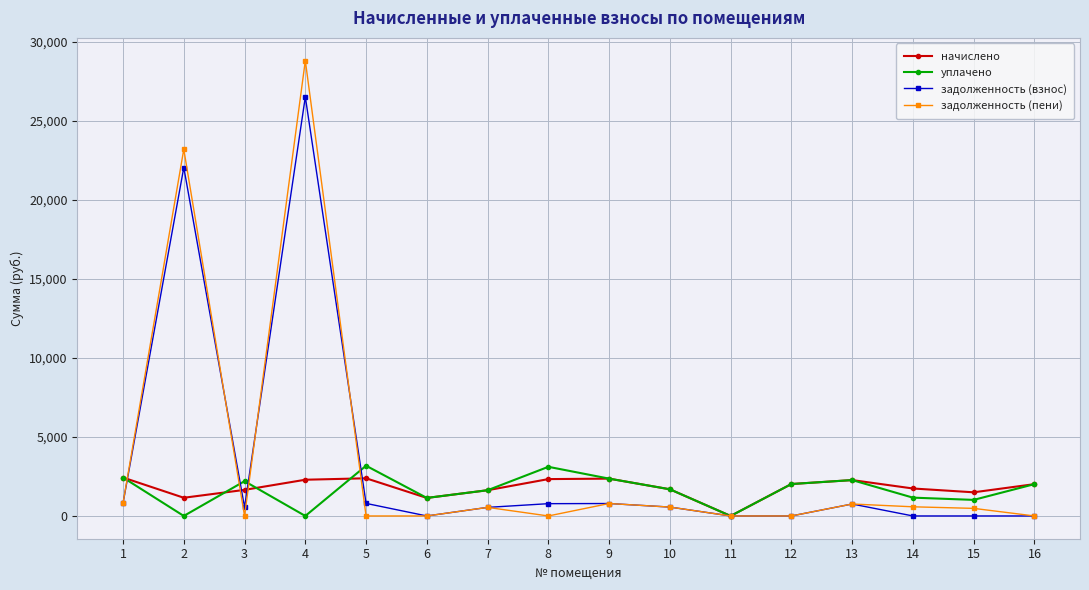

At which category does задолженность (взнос) reach its first local valley?

3